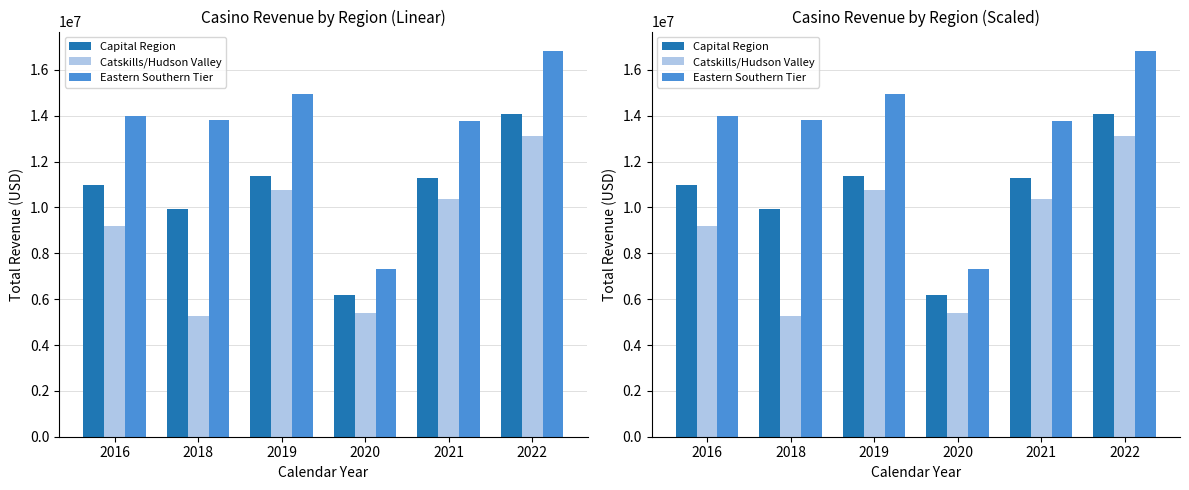

What is the total value across all series at 2019?

37075967